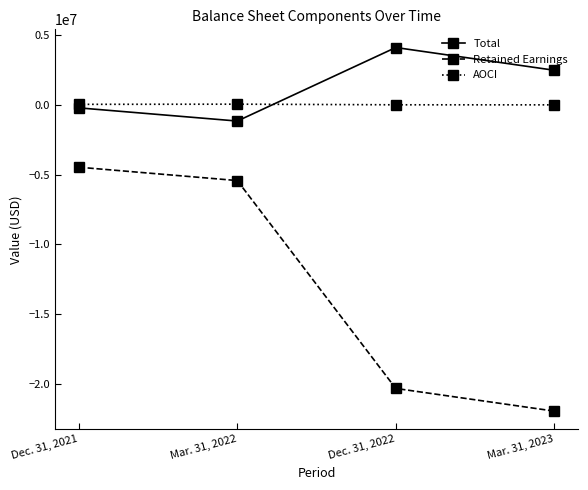

The value of AOCI at Mar. 31, 2023 is -2588. True or false?

True